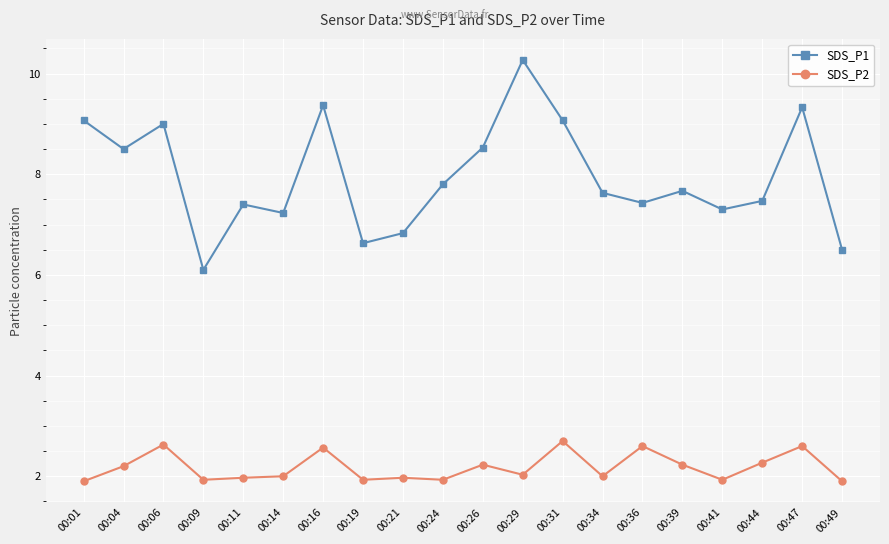

Is this an area chart (filled region under the line)?

No